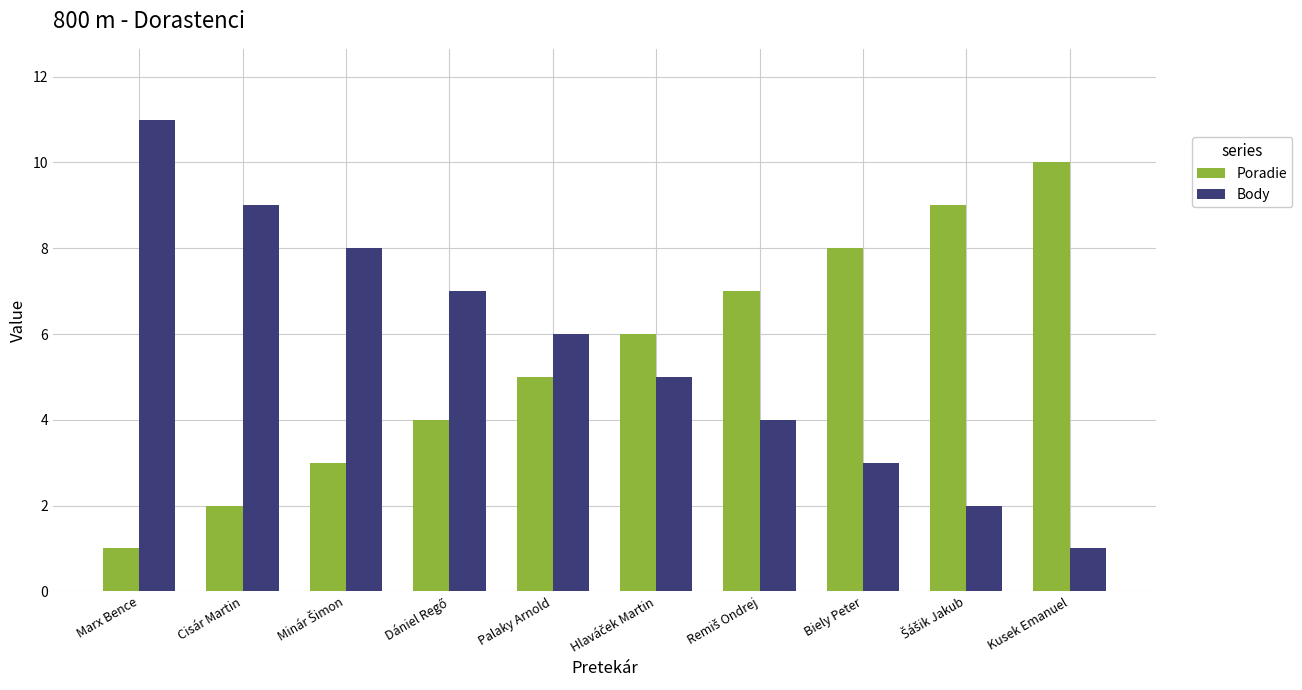

Where does the Body series first go above 6?

Marx Bence